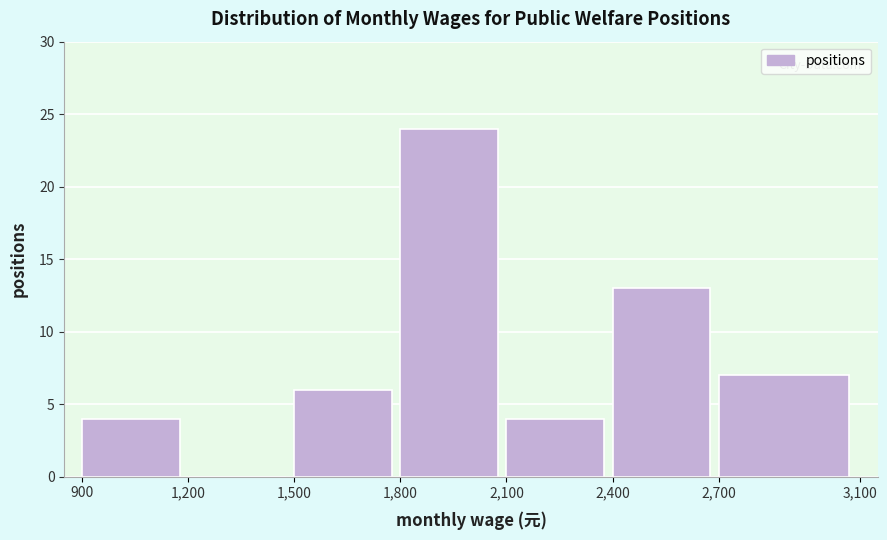

Reading left to right, transcribe this chart: for each bar, give the range it covers on the x-axis and its height. The values are not printed on the chart, so give them approximately, as read against the axis.

900 to 1,200: 4
1,200 to 1,500: 0
1,500 to 1,800: 6
1,800 to 2,100: 24
2,100 to 2,400: 4
2,400 to 2,700: 13
2,700 to 3,100: 7